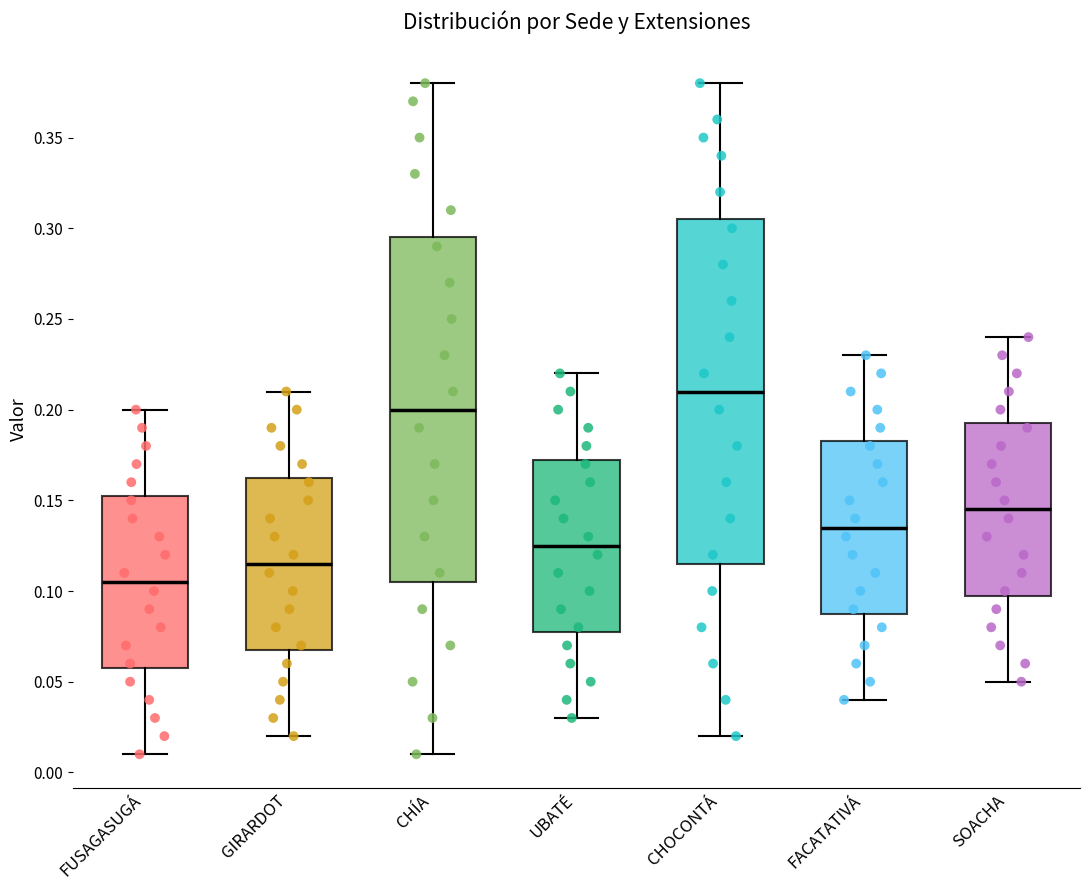

Reading left to right, transcribe this box plot: for each box, give where its median line is, the range the box spans, and where its two whiskers end, as read against the y-axis. The values are not printed on the chart, so give them approximately, as read against the axis.

FUSAGASUGÁ: median 0.105, box 0.060 to 0.155, whiskers 0.010 to 0.200
GIRARDOT: median 0.115, box 0.070 to 0.165, whiskers 0.020 to 0.210
CHÍA: median 0.200, box 0.105 to 0.295, whiskers 0.010 to 0.380
UBATÉ: median 0.125, box 0.080 to 0.175, whiskers 0.030 to 0.220
CHOCONTÁ: median 0.210, box 0.115 to 0.305, whiskers 0.020 to 0.380
FACATATIVÁ: median 0.135, box 0.090 to 0.185, whiskers 0.040 to 0.230
SOACHA: median 0.145, box 0.100 to 0.195, whiskers 0.050 to 0.240